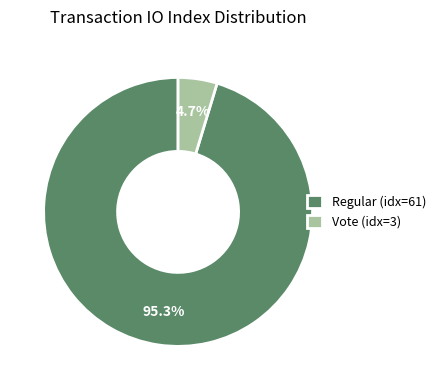

Which category has the smallest portion of the pie?

Vote (idx=3)